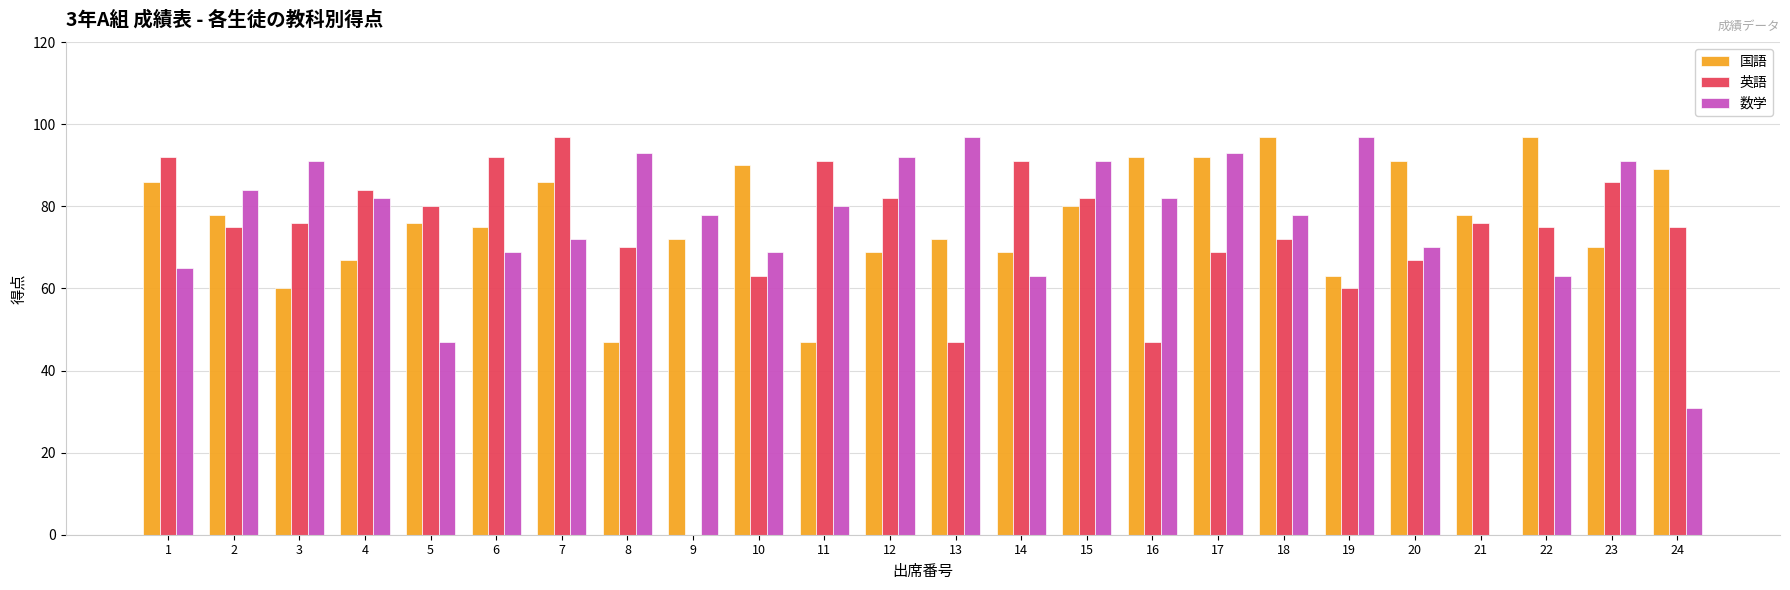

Reading right to left, transcribe all the data shown in this chart.

国語: 89	70	97	78	91	63	97	92	92	80	69	72	69	47	90	72	47	86	75	76	67	60	78	86
英語: 75	86	75	76	67	60	72	69	47	82	91	47	82	91	63	0	70	97	92	80	84	76	75	92
数学: 31	91	63	0	70	97	78	93	82	91	63	97	92	80	69	78	93	72	69	47	82	91	84	65